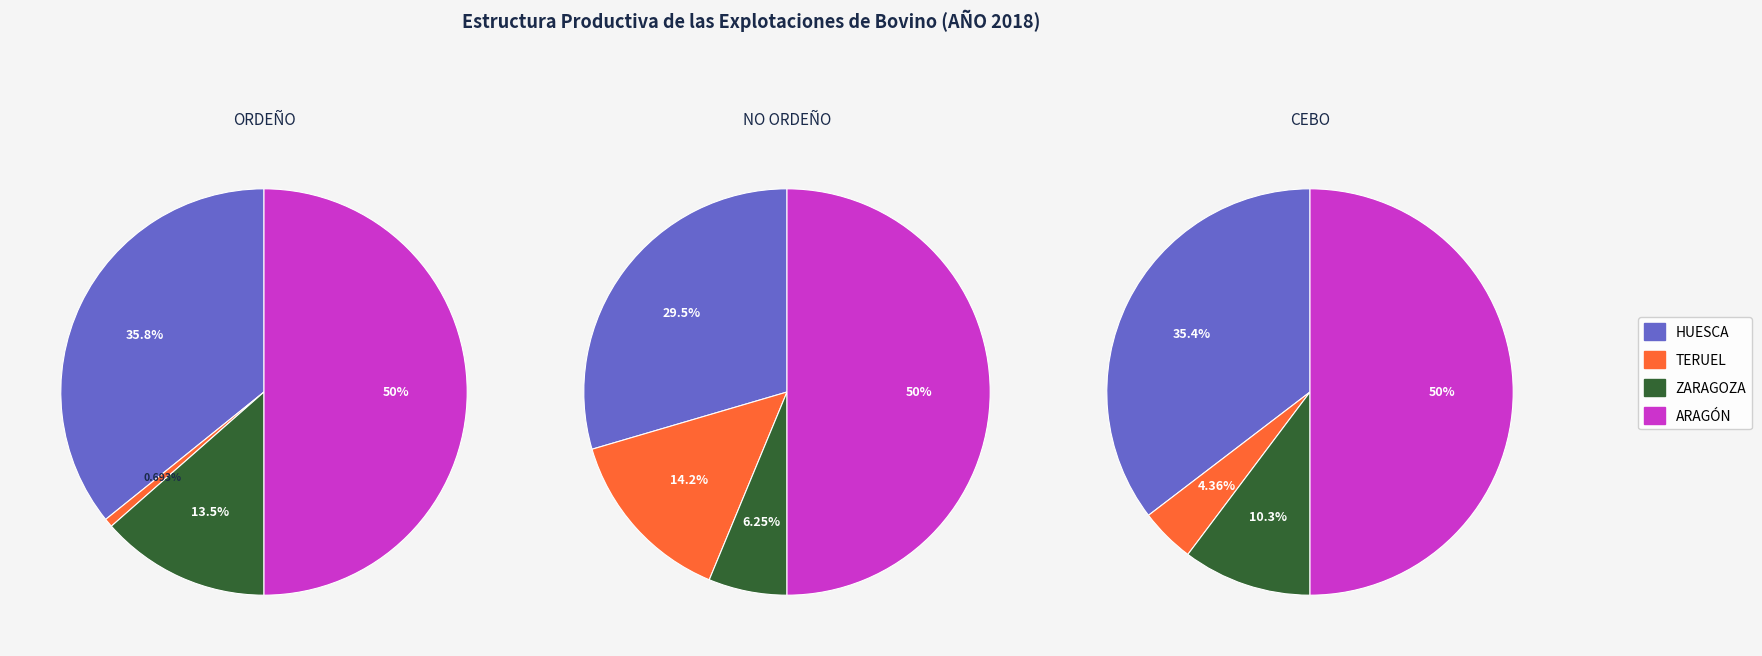

To the nearest percent, what is the combined percentage of TERUEL and ARAGÓN?

54%